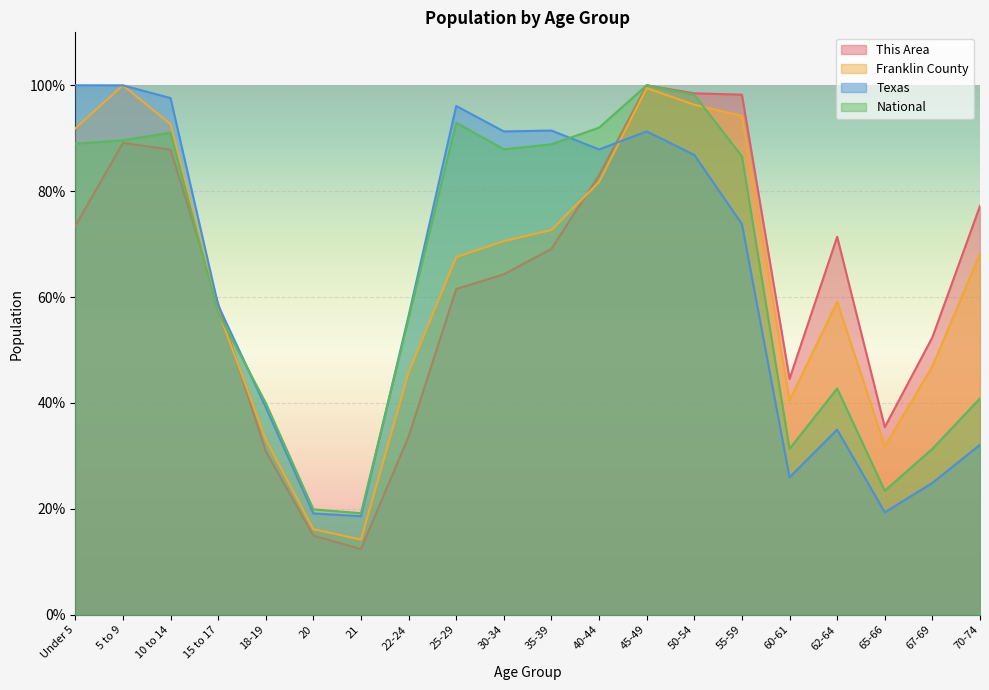

Is it true that Texas equals 56.5 at 22-24?

True